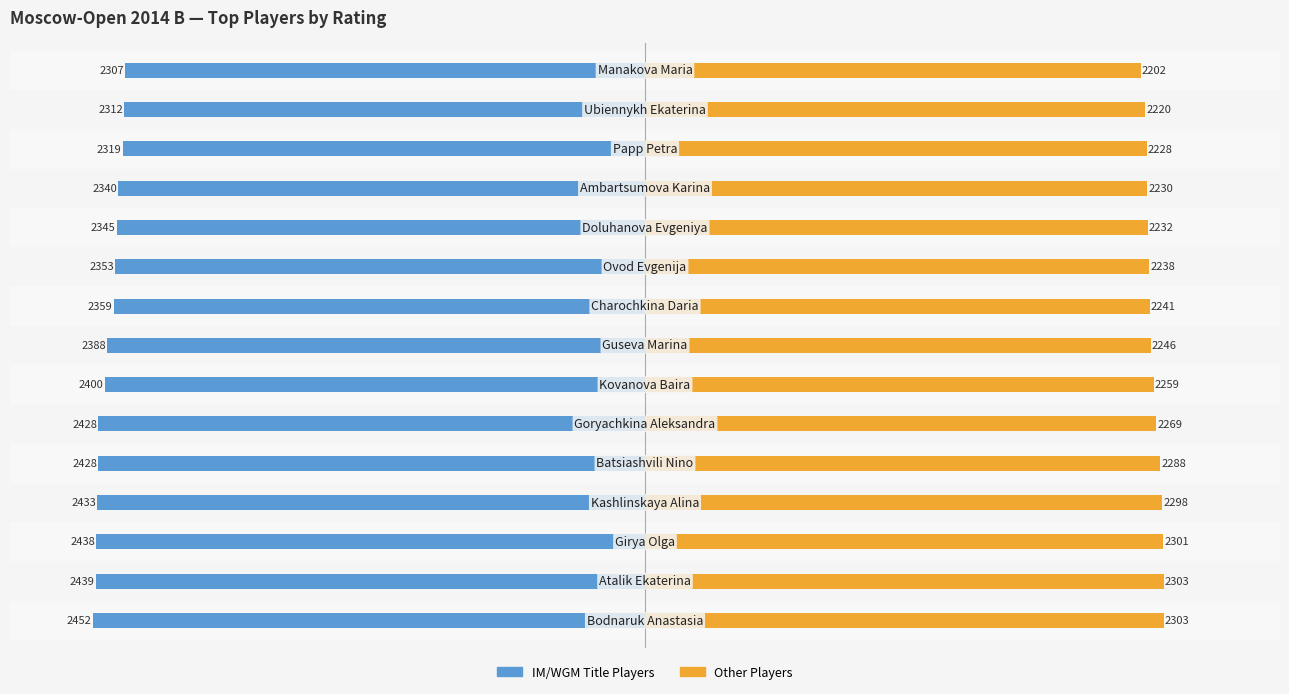

Are the bars grouped side by side (vs. stacked)?

Yes